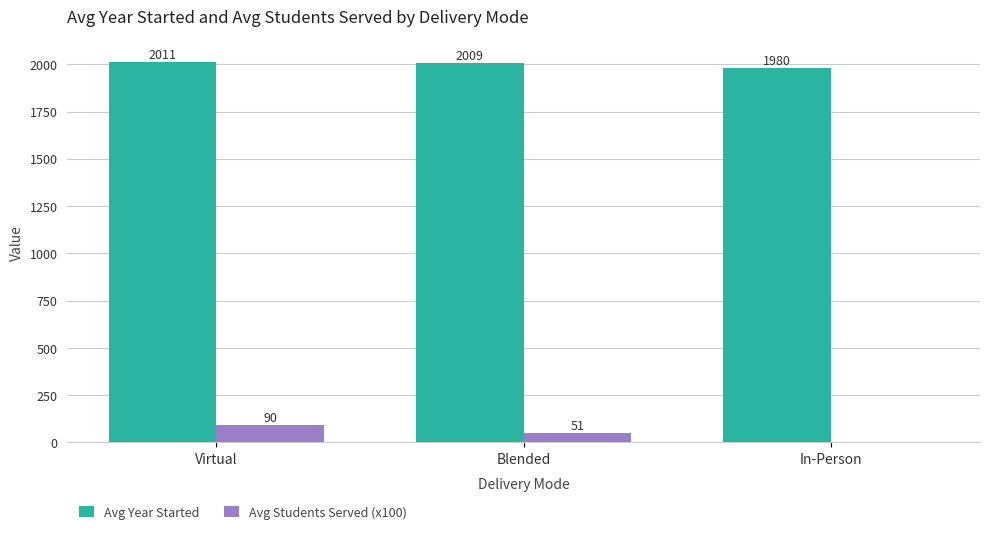

Between Virtual and In-Person, which series saw the biggest shift?

Avg Students Served (x100)